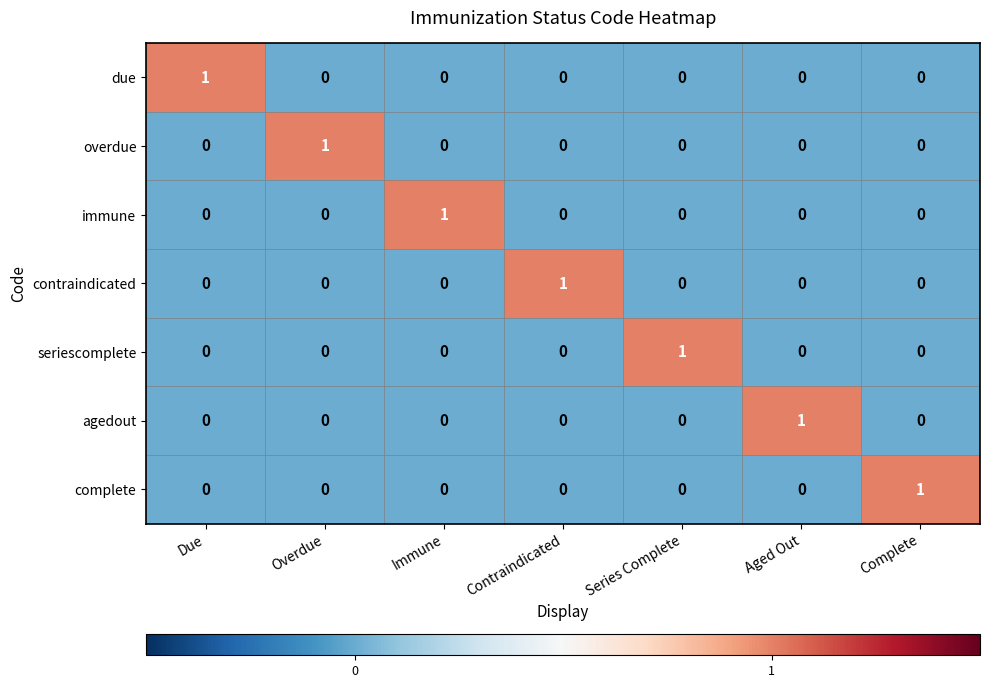

At how many categories does at least one series exceed 0?

7